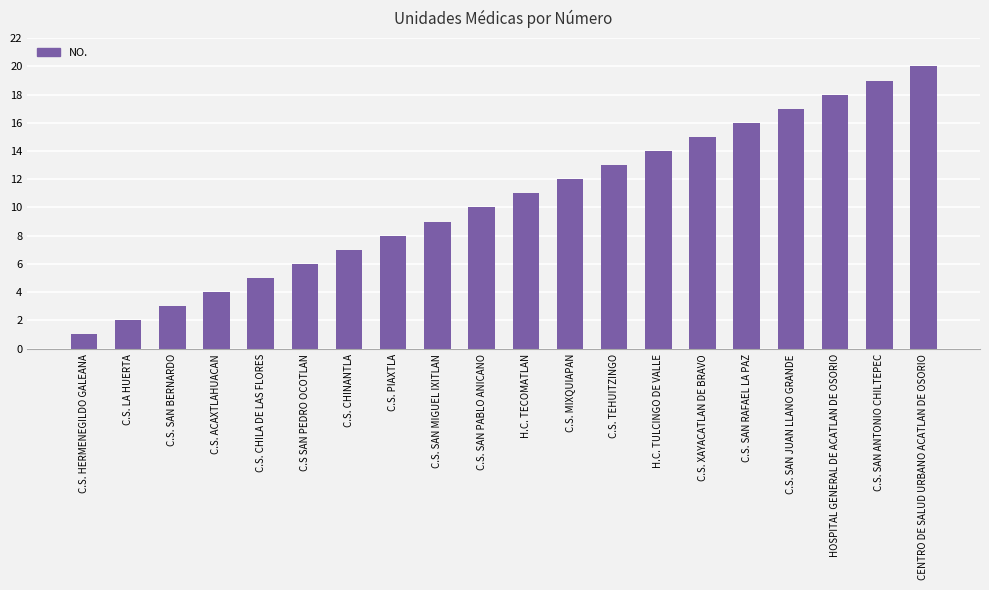

How many bars are there in total?

20